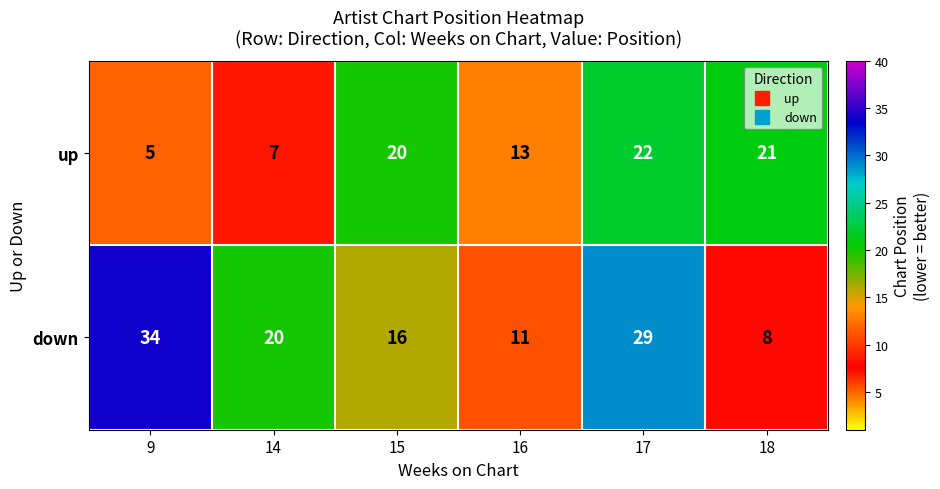

How many distinct data groups are displayed?

2